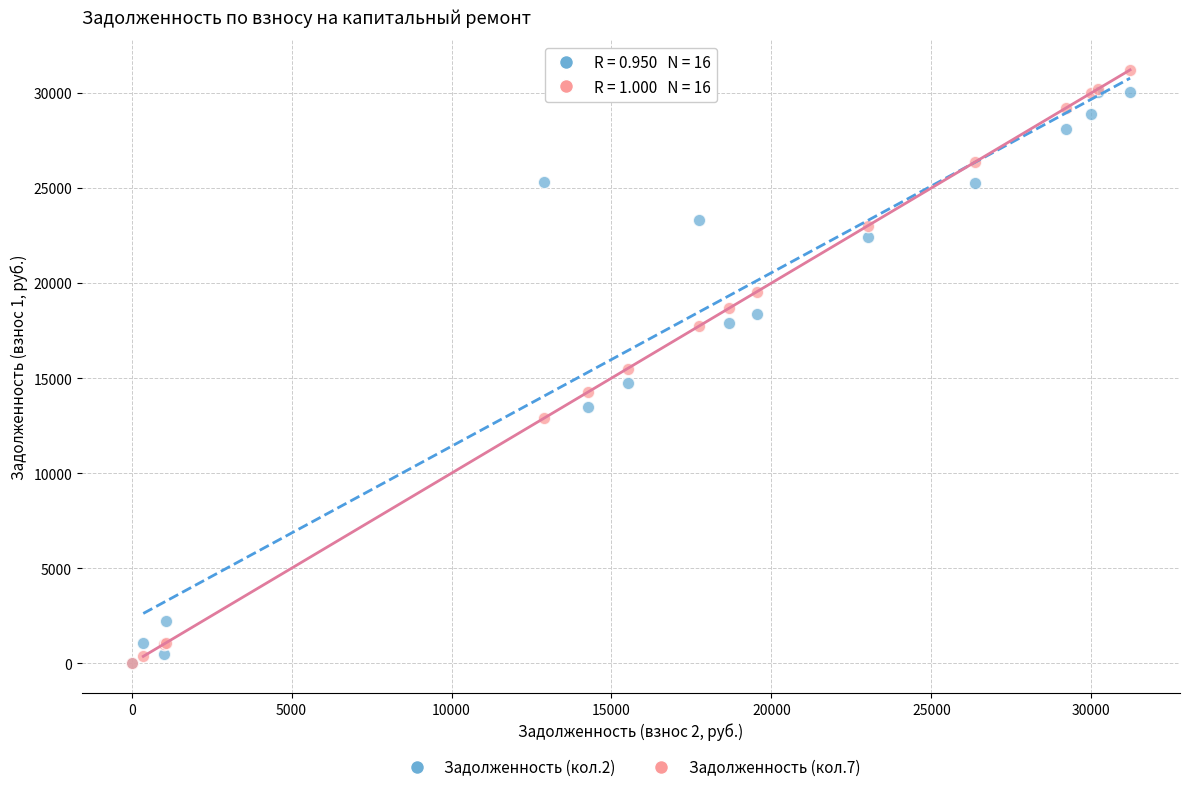

What are all the series names shown in the legend?

Задолженность (кол.2), Задолженность (кол.7)